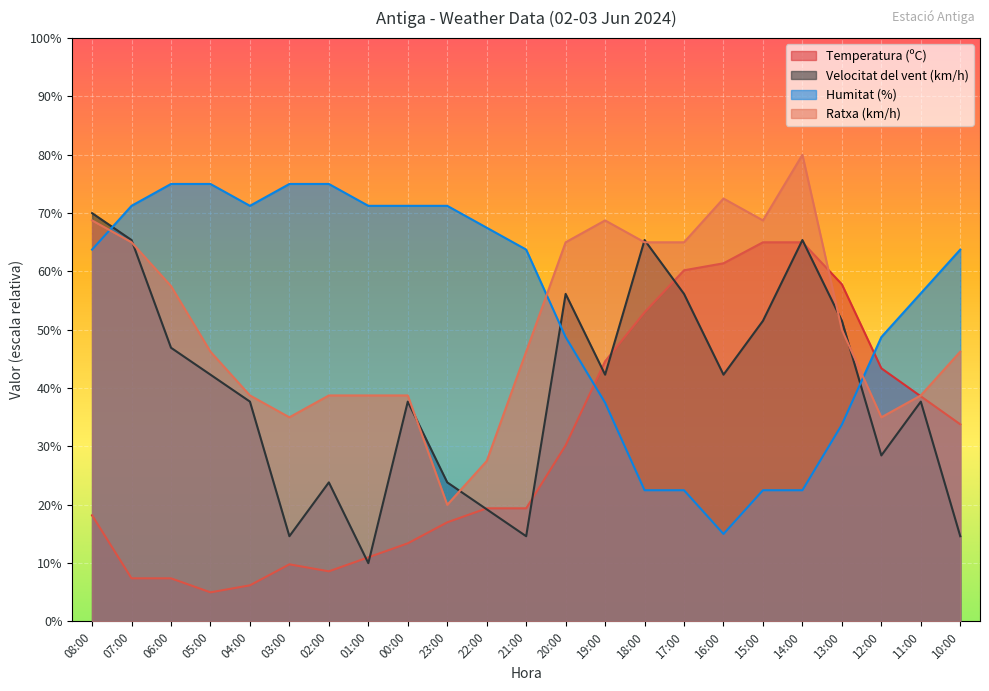

Reading left to right, extract all data points from this chart.

Temperatura (ºC): 18.2	7.4	7.4	5.0	6.2	9.8	8.6	11.0	13.4	17.0	19.4	19.4	30.2	44.6	53.0	60.2	61.4	65.0	65.0	57.8	43.4	38.6	33.8
Velocitat del vent (km/h): 70.0	65.4	46.9	42.3	37.7	14.6	23.8	10.0	37.7	23.8	19.2	14.6	56.2	42.3	65.4	56.2	42.3	51.5	65.4	51.5	28.5	37.7	14.6
Humitat (%): 63.8	71.2	75.0	75.0	71.2	75.0	75.0	71.2	71.2	71.2	67.5	63.8	48.8	37.5	22.5	22.5	15.0	22.5	22.5	33.8	48.8	56.2	63.8
Ratxa (km/h): 68.8	65.0	57.5	46.2	38.8	35.0	38.8	38.8	38.8	20.0	27.5	46.2	65.0	68.8	65.0	65.0	72.5	68.8	80.0	50.0	35.0	38.8	46.2